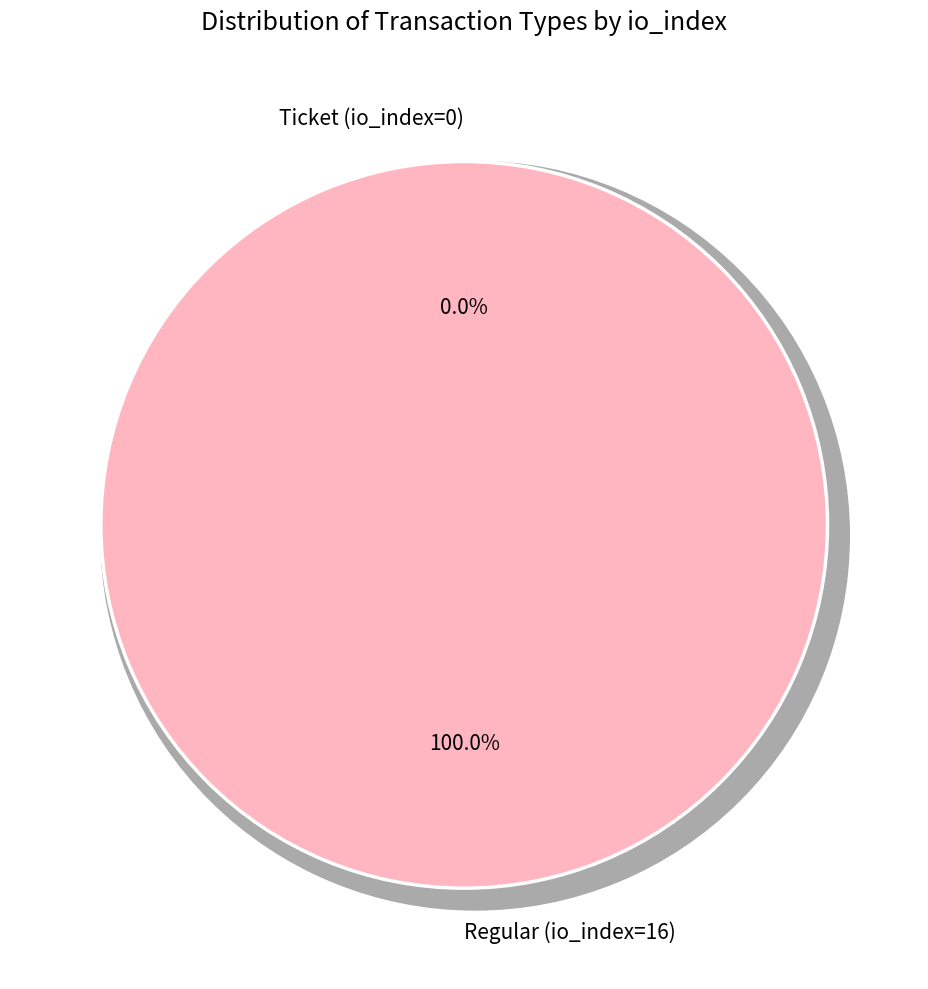

True or false: Regular (io_index=16) accounts for 99% of the total.

False